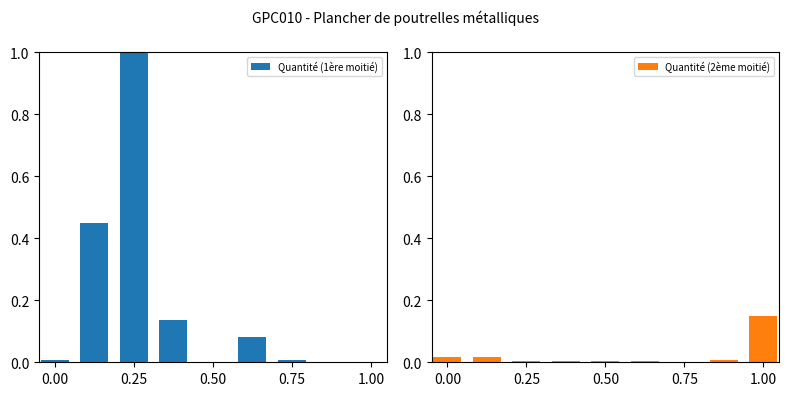

List the series in order of their peak value, highest first.

Quantité (1ère moitié), Quantité (2ème moitié)